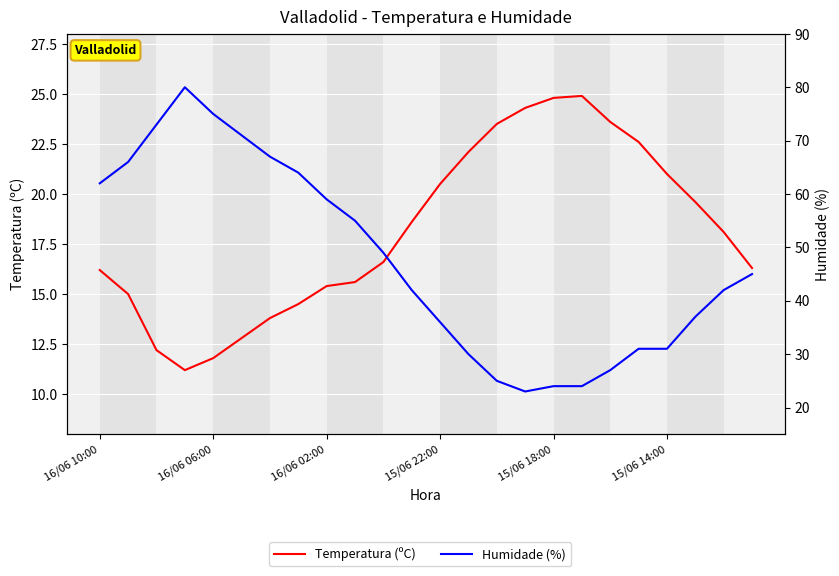

Which series changed the most between 7 and 21?

Humidade (%)